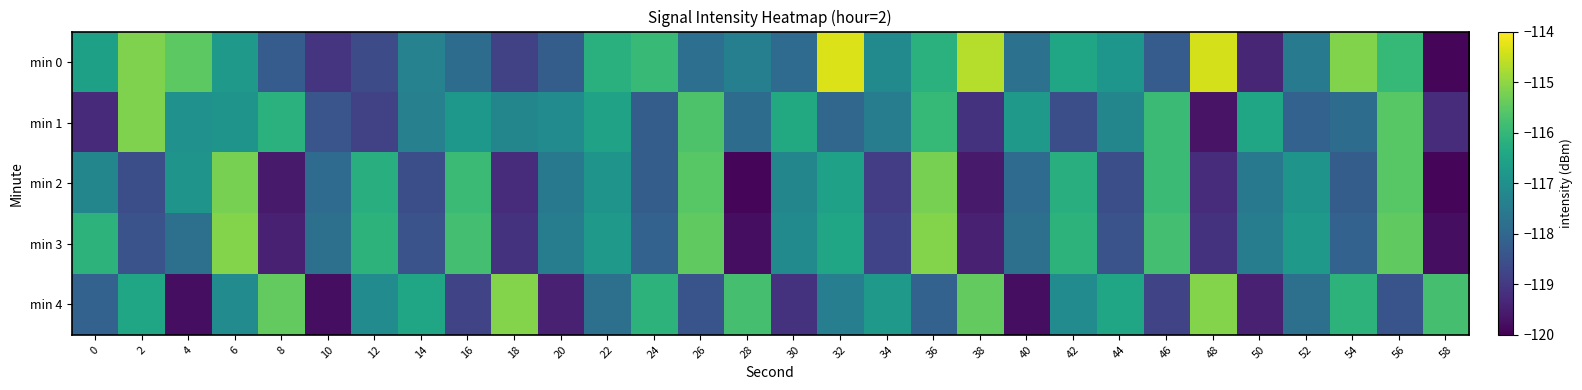

Reading left to right, list all the values displayed in this chart.

min 0: 0=-116.6	2=-115.2	4=-115.5	6=-116.8	8=-118.3	10=-119.1	12=-118.6	14=-117.4	16=-117.9	18=-118.8	20=-118.2	22=-116.2	24=-116.0	26=-117.8	28=-117.4	30=-117.9	32=-114.3	34=-117.1	36=-116.2	38=-114.7	40=-117.7	42=-116.5	44=-116.9	46=-118.3	48=-114.4	50=-119.4	52=-117.5	54=-115.1	56=-116.0	58=-119.9
min 1: 0=-119.3	2=-115.2	4=-117.0	6=-116.9	8=-116.2	10=-118.4	12=-118.8	14=-117.4	16=-116.8	18=-117.3	20=-117.1	22=-116.5	24=-118.2	26=-115.7	28=-117.9	30=-116.3	32=-118.0	34=-117.5	36=-116.0	38=-119.1	40=-116.8	42=-118.6	44=-117.2	46=-115.9	48=-119.7	50=-116.5	52=-118.1	54=-117.9	56=-115.6	58=-119.2
min 2: 0=-117.2	2=-118.6	4=-116.9	6=-115.2	8=-119.6	10=-117.9	12=-116.2	14=-118.6	16=-115.9	18=-119.2	20=-117.6	22=-116.9	24=-118.2	26=-115.6	28=-119.9	30=-117.2	32=-116.6	34=-118.9	36=-115.2	38=-119.6	40=-117.9	42=-116.2	44=-118.6	46=-115.9	48=-119.2	50=-117.6	52=-116.9	54=-118.2	56=-115.6	58=-119.9
min 3: 0=-116.1	2=-118.5	4=-117.8	6=-115.1	8=-119.5	10=-117.8	12=-116.1	14=-118.5	16=-115.8	18=-119.1	20=-117.5	22=-116.8	24=-118.1	26=-115.5	28=-119.8	30=-117.1	32=-116.5	34=-118.8	36=-115.1	38=-119.5	40=-117.8	42=-116.1	44=-118.5	46=-115.8	48=-119.1	50=-117.5	52=-116.8	54=-118.1	56=-115.5	58=-119.8
min 4: 0=-118.1	2=-116.4	4=-119.8	6=-117.1	8=-115.4	10=-119.8	12=-117.1	14=-116.4	16=-118.8	18=-115.1	20=-119.4	22=-117.8	24=-116.1	26=-118.4	28=-115.8	30=-119.1	32=-117.4	34=-116.8	36=-118.1	38=-115.4	40=-119.8	42=-117.1	44=-116.4	46=-118.8	48=-115.1	50=-119.4	52=-117.8	54=-116.1	56=-118.4	58=-115.8